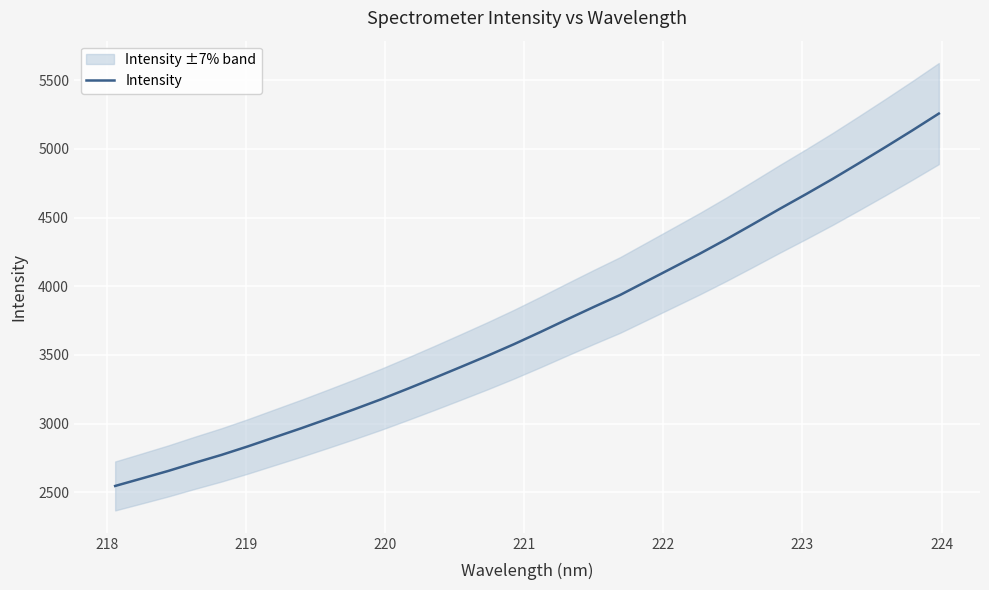

What is the maximum value for Intensity?

5256.5